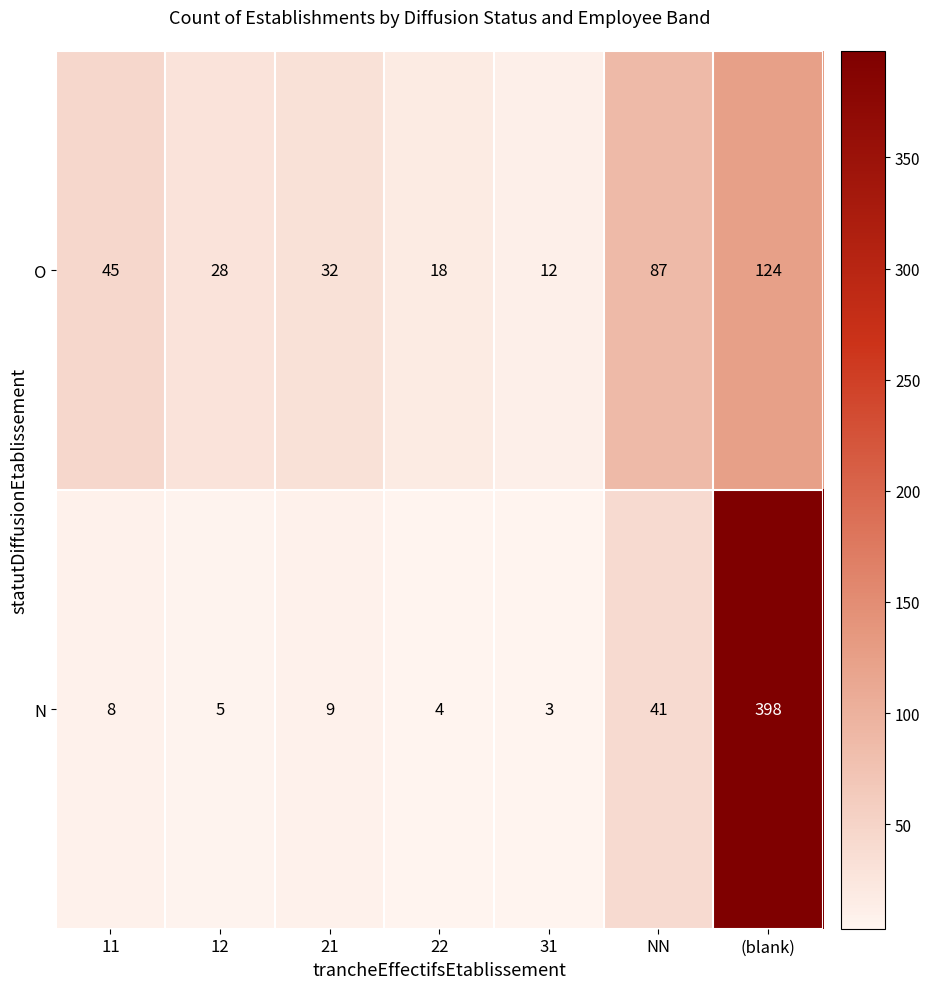

Reading left to right, extract all data points from this chart.

O: 45	28	32	18	12	87	124
N: 8	5	9	4	3	41	398